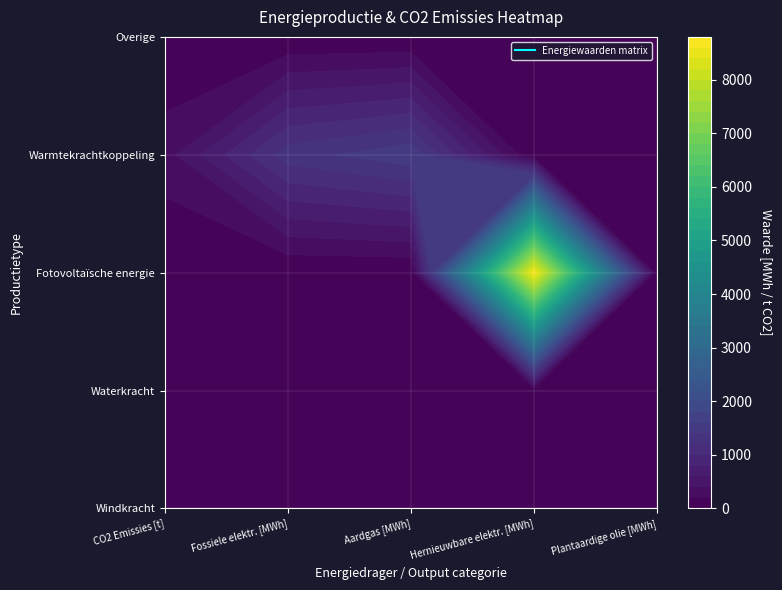

At how many categories does at least one series exceed 2929?

1